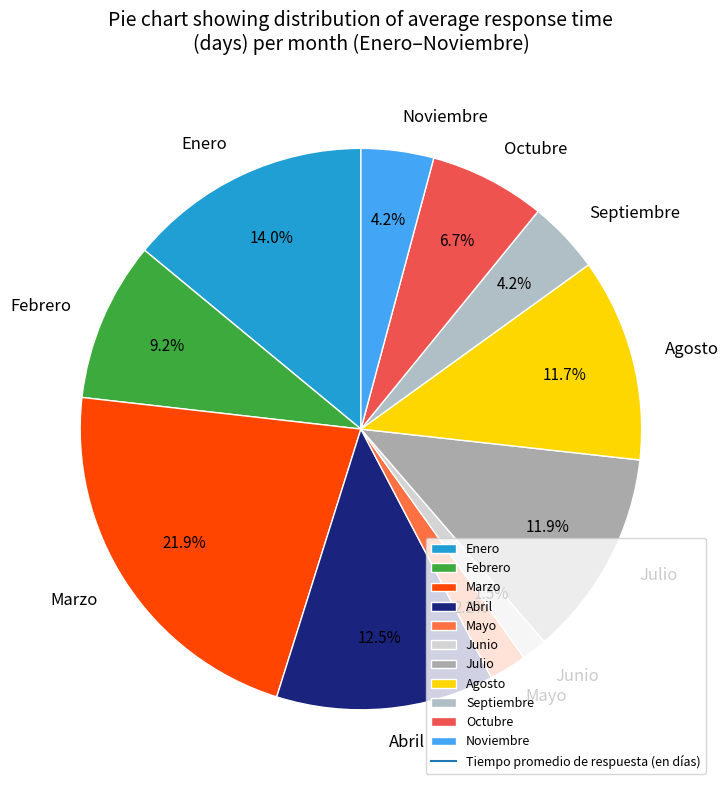

The Febrero slice represents 9% of the pie. True or false?

True